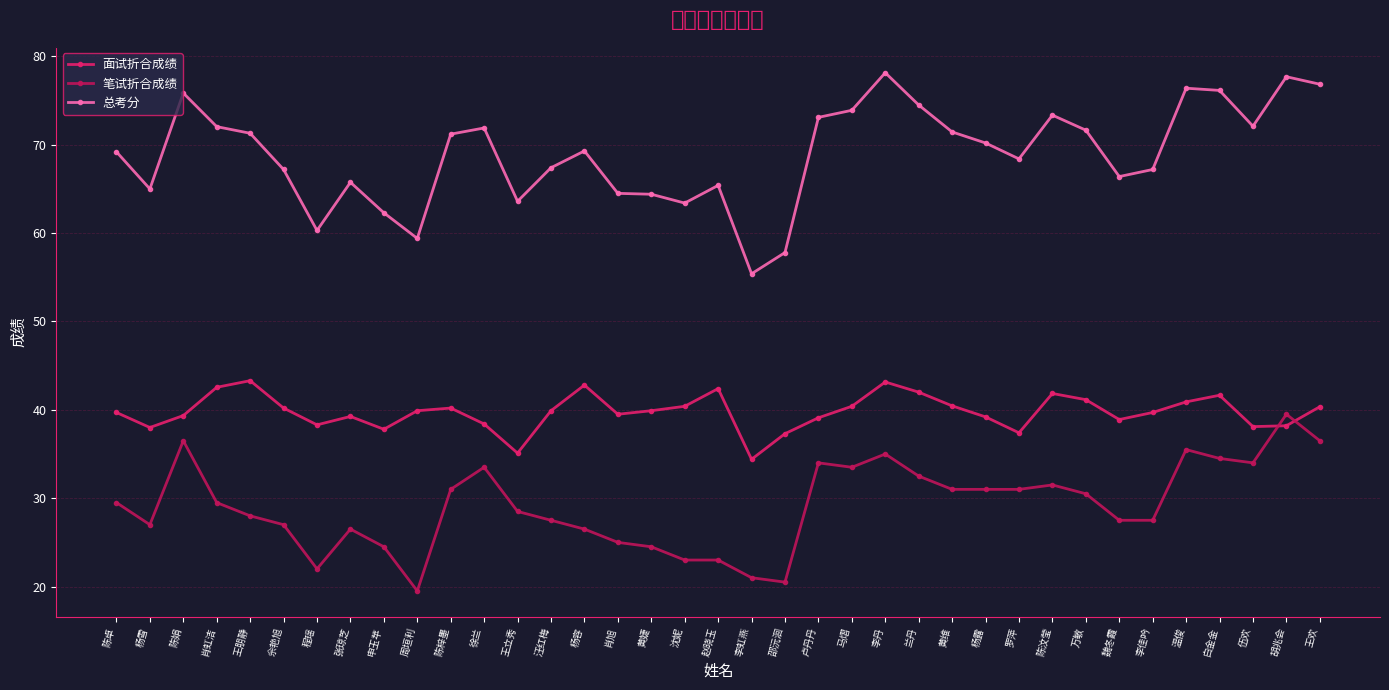

Is the value of 总考分 at 陈卓 greater than the value of 笔试折合成绩 at 肖虹洁?

Yes